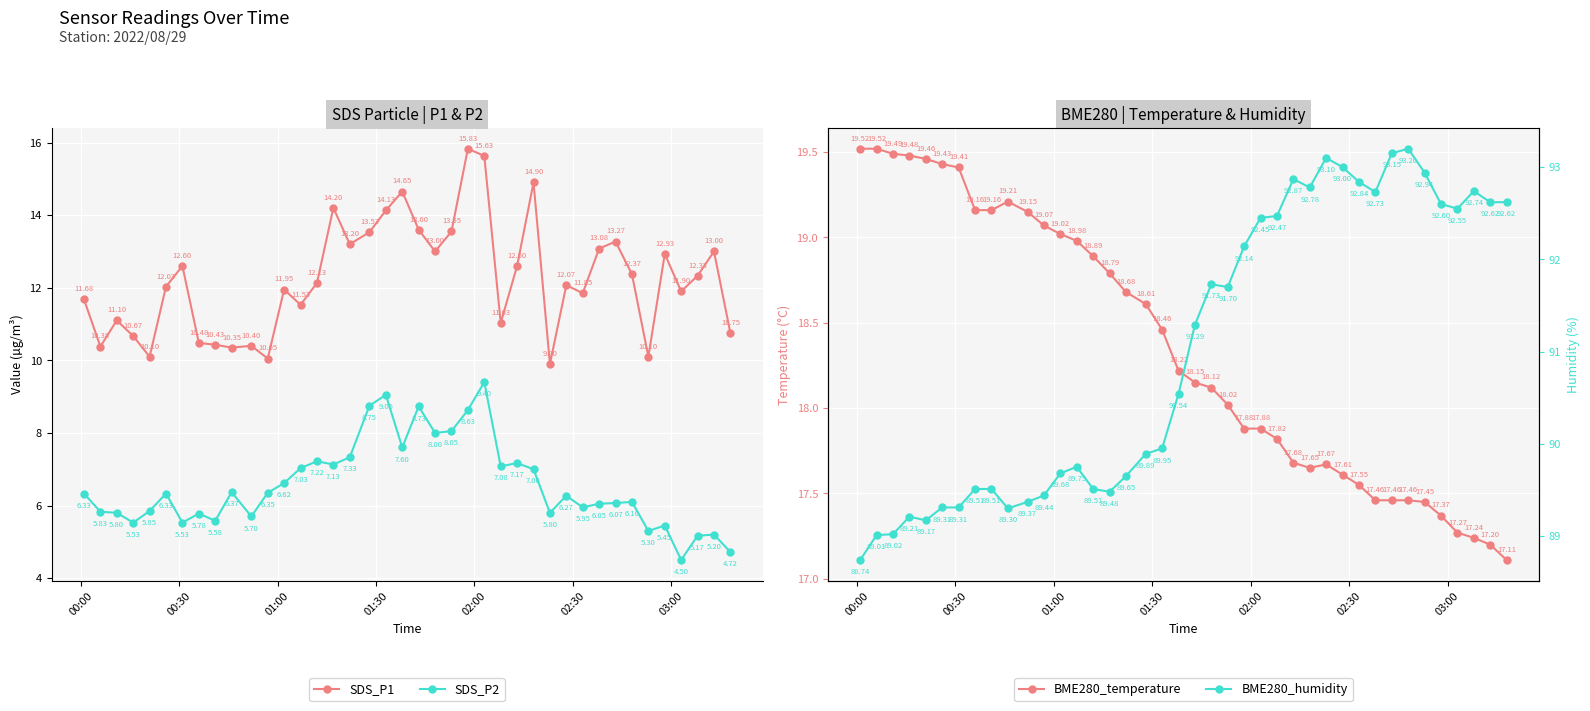

What is the difference between the maximum and minimum values in the BME280_humidity series?

4.5